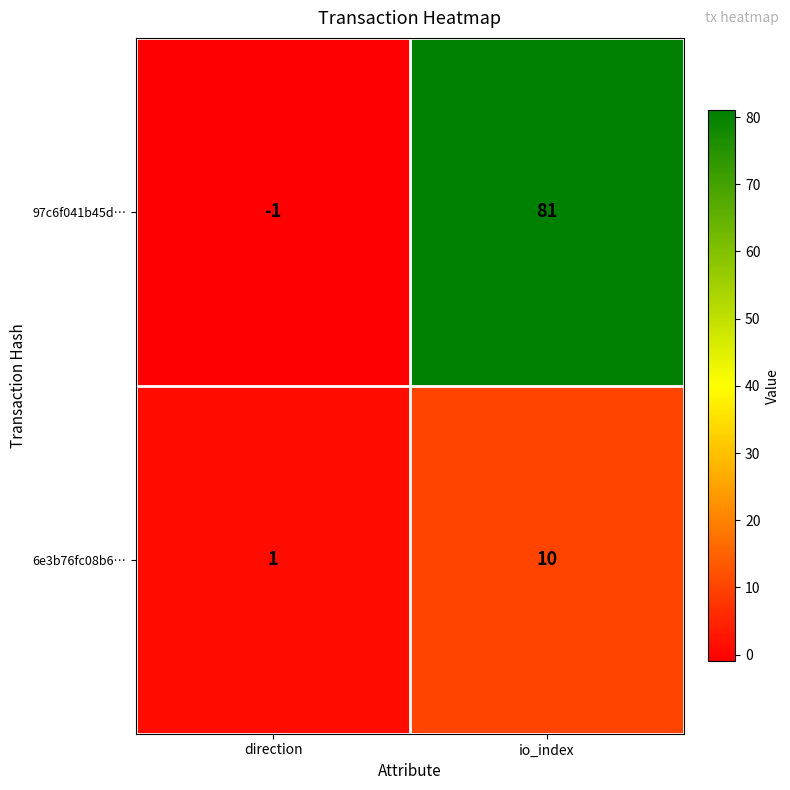

Reading right to left, transcribe all the data shown in this chart.

97c6f041b45d…: io_index=81	direction=-1
6e3b76fc08b6…: io_index=10	direction=1